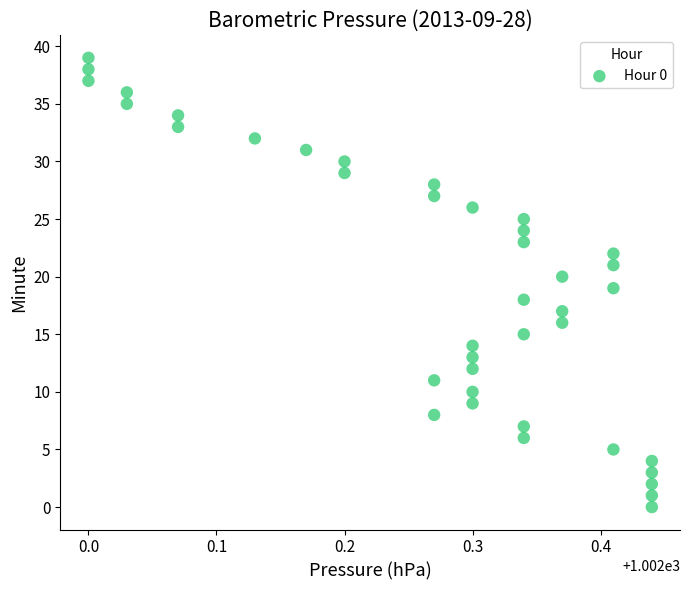

What is the range of Y values (max minus min)?

39